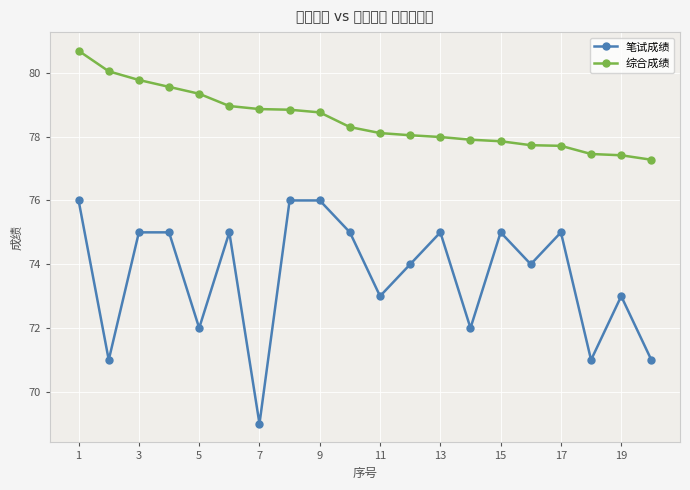

What is the sum of all 笔试成绩 values?

1473.0